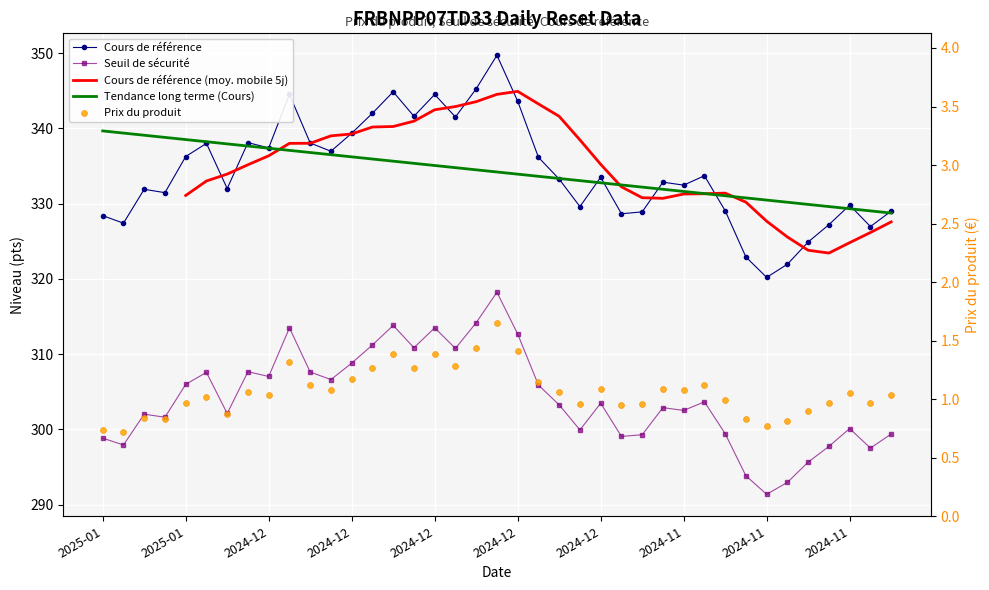

What is the total value across all series at 2024-12?

1319.2